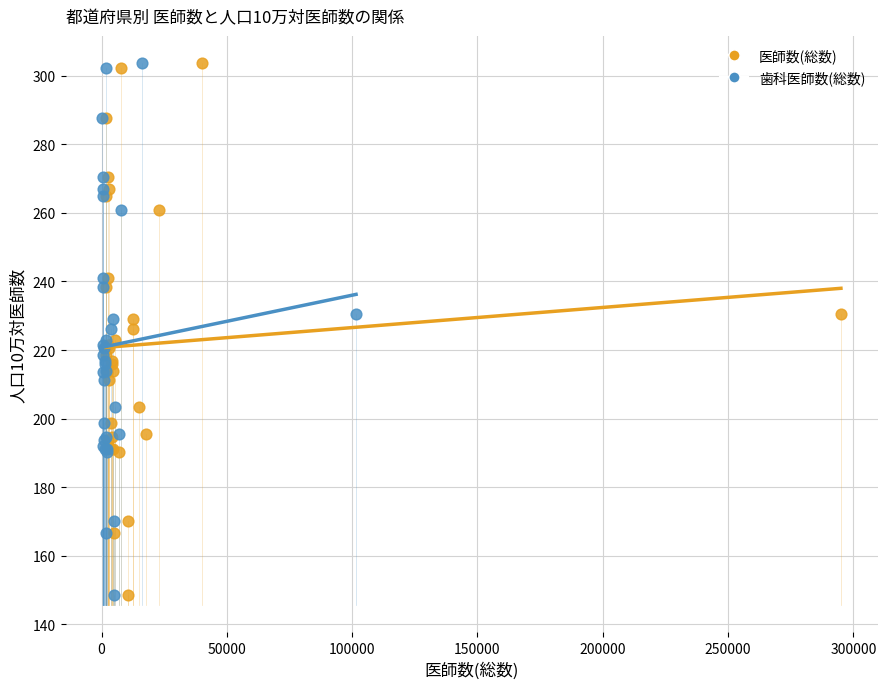

What are all the series names shown in the legend?

医師数(総数), 歯科医師数(総数)